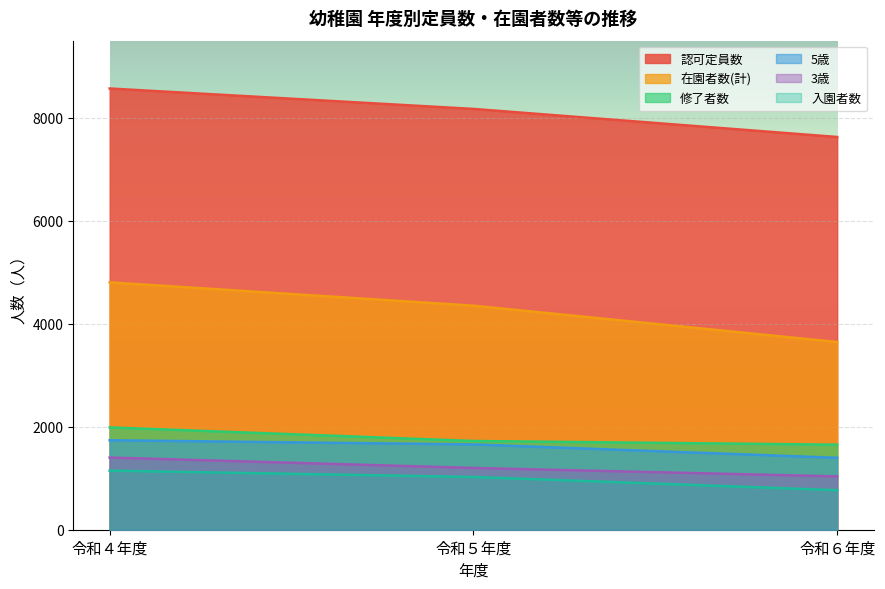

Which series has the widest spread of values?

在園者数(計)